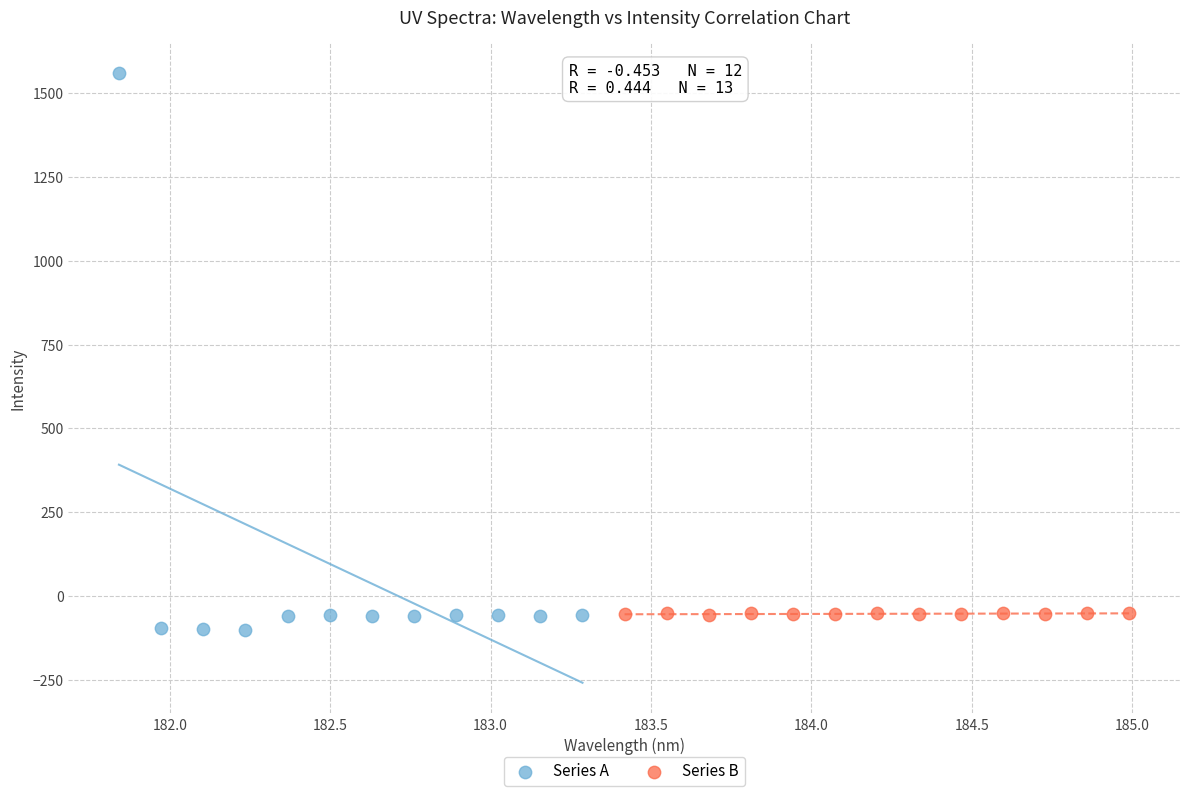

Which series reaches the maximum Y coordinate?

Series A